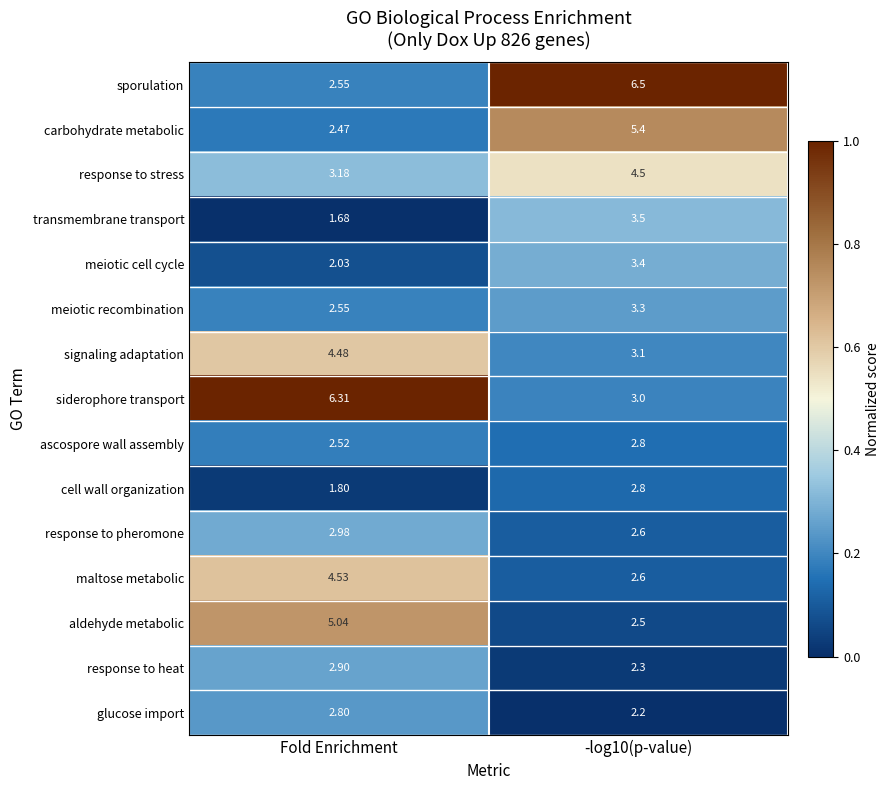

Between Fold Enrichment and -log10(p-value), which series saw the biggest shift?

sporulation